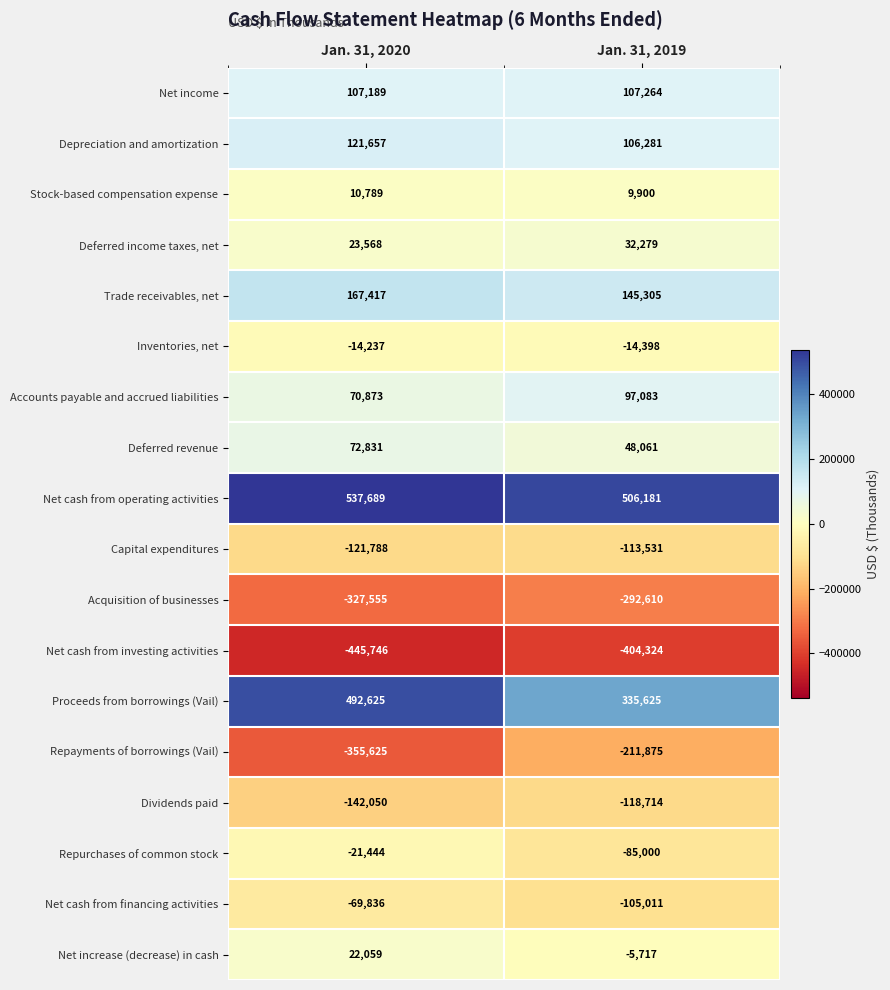

What is the difference between the Inventories, net values at Jan. 31, 2020 and Jan. 31, 2019?

161